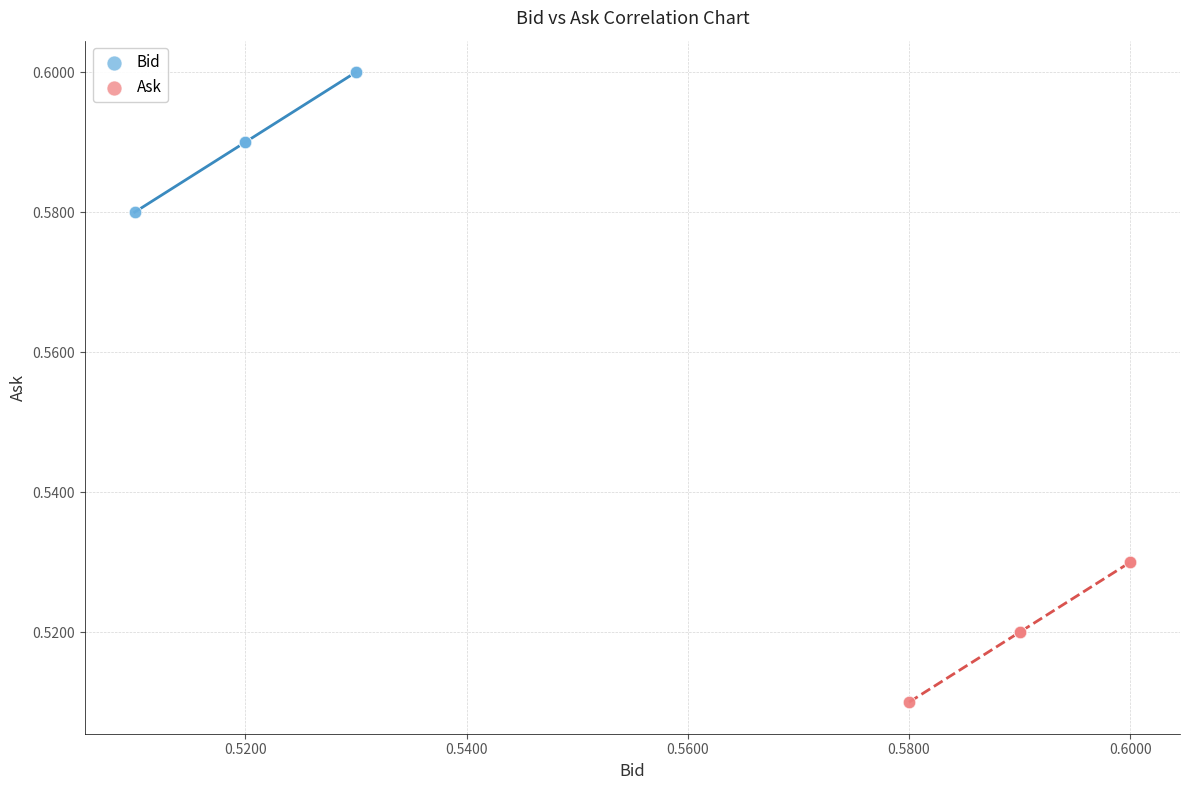

Which series reaches the maximum Y coordinate?

Bid